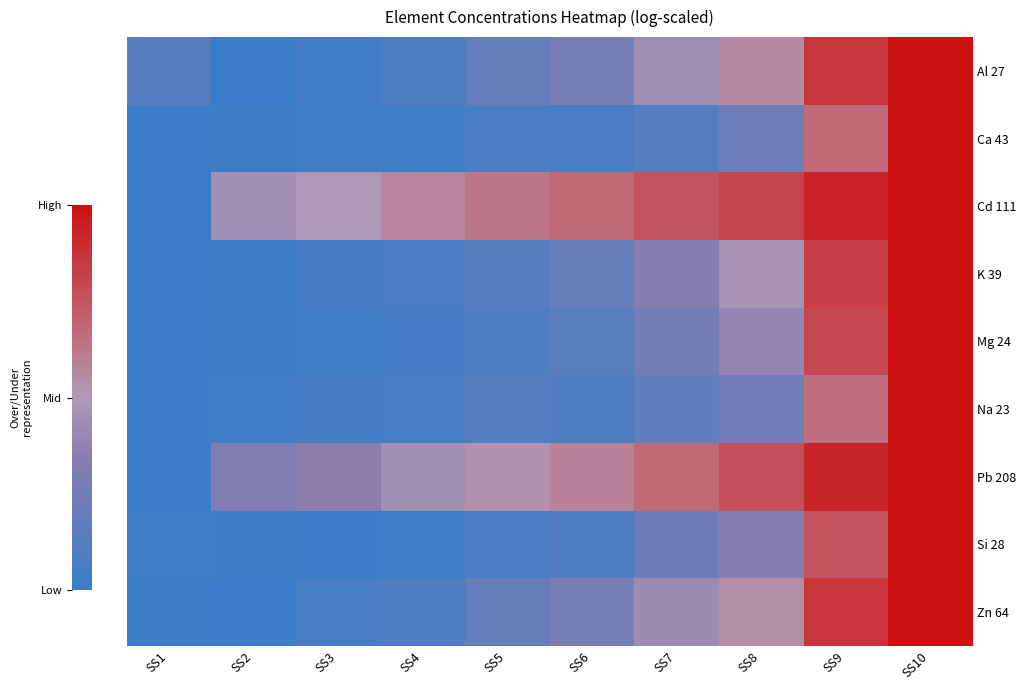

What is the total value across all series at SS9?

5.6